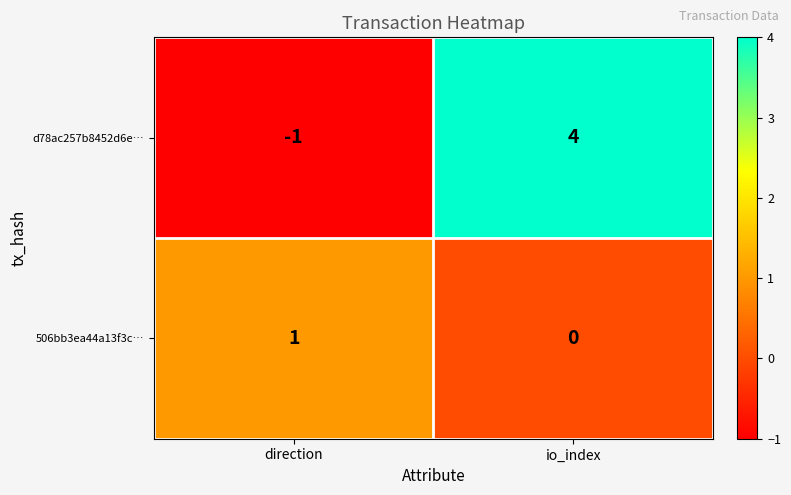

The 506bb3ea44a13f3c… series shows 0 at io_index. True or false?

True